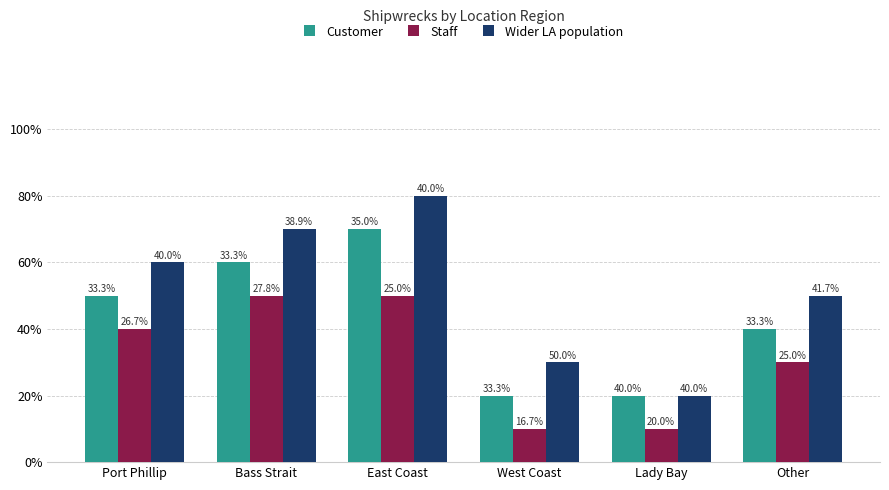

Does the chart contain stacked bars?

No